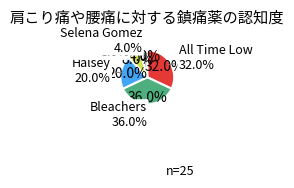

Which slice is the smallest?

Selena Gomez